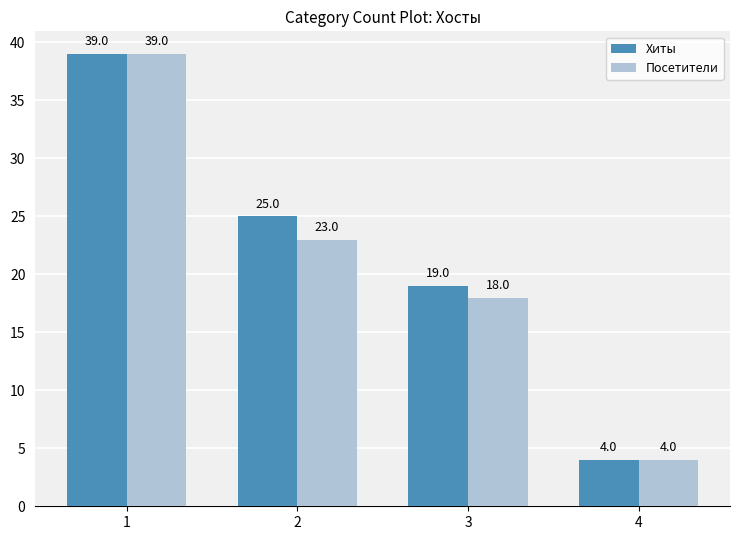

Does the chart contain stacked bars?

No